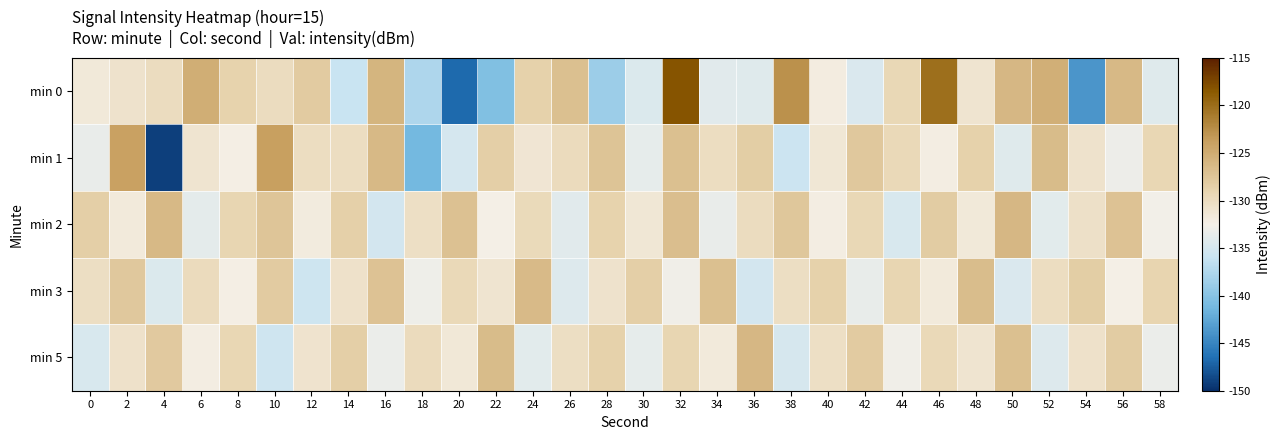

At which category is the sum across all series the highest?

32